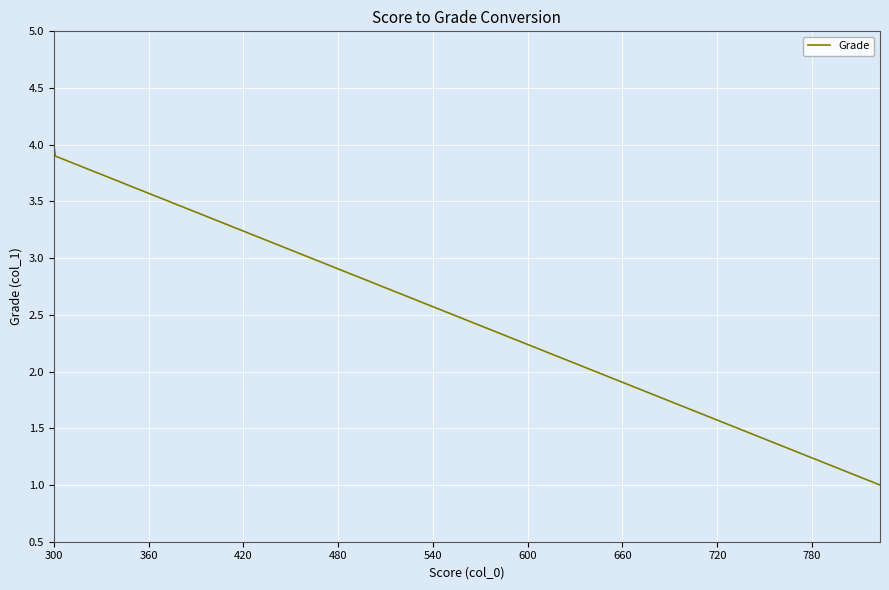

What is the difference between the maximum and minimum values?

3.0